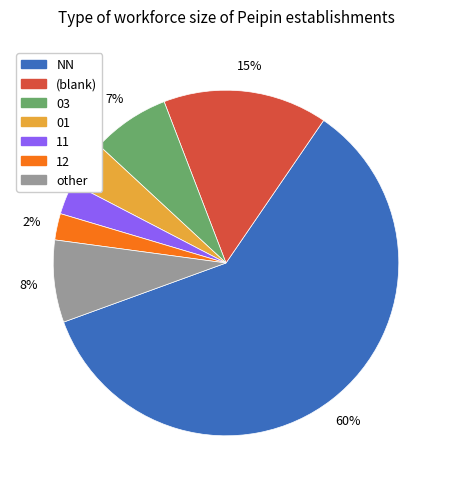

Count the number of slices in the pie.

7